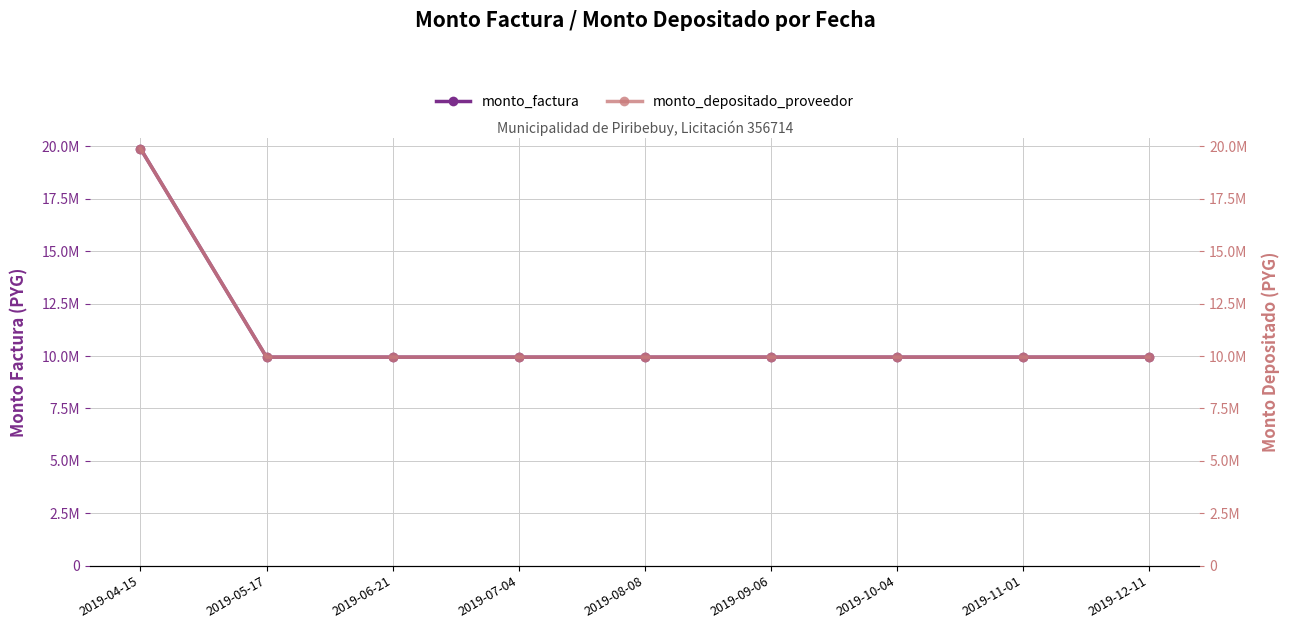

True or false: monto_factura has a value of 9950000 at 2019-11-01.

True